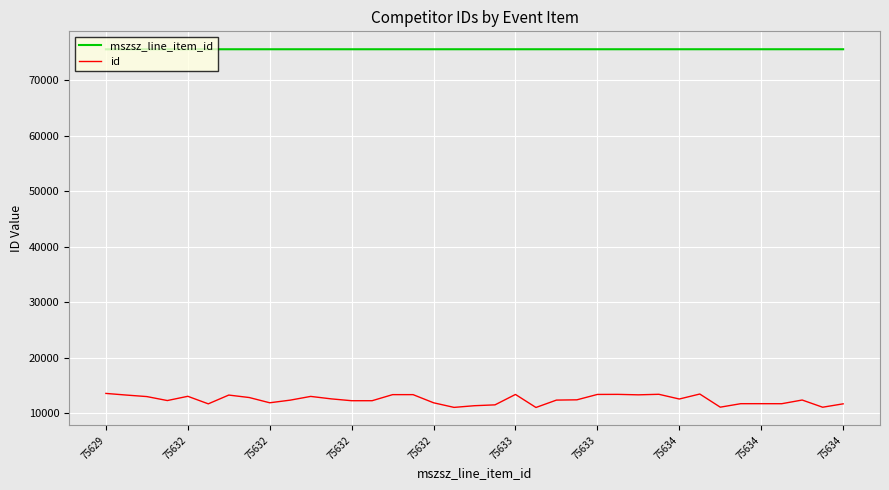

What is the minimum value shown in the chart?

11024